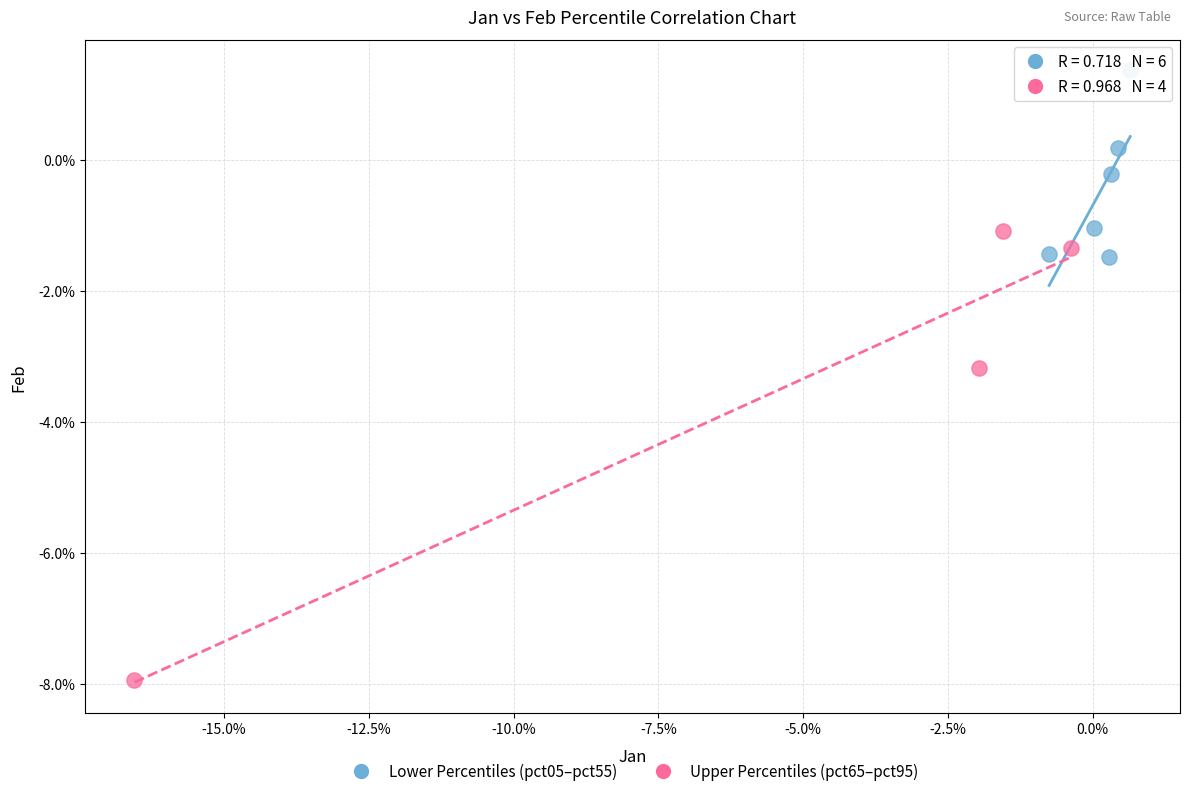

What are all the series names shown in the legend?

Lower Percentiles (pct05–pct55), Upper Percentiles (pct65–pct95)